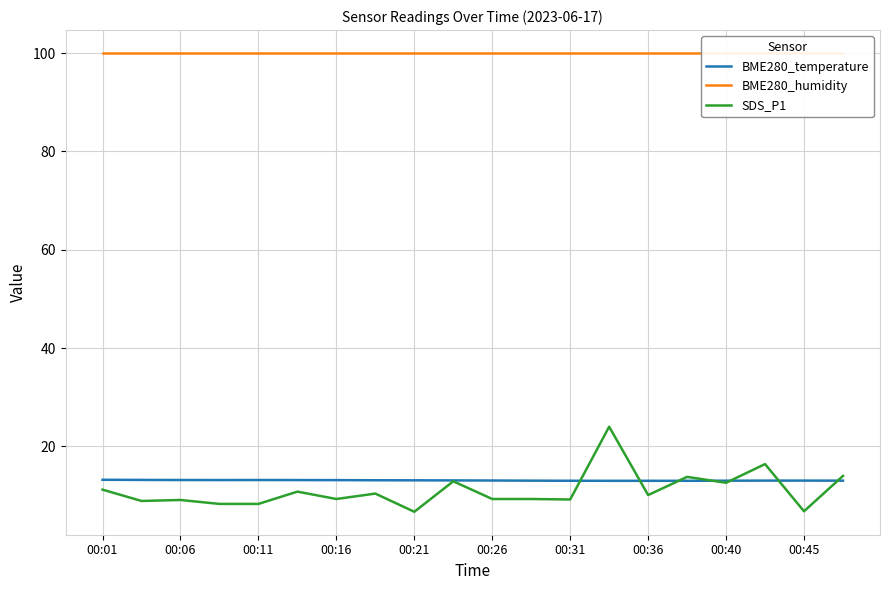

The value of SDS_P1 at 11 is 2.0. True or false?

False